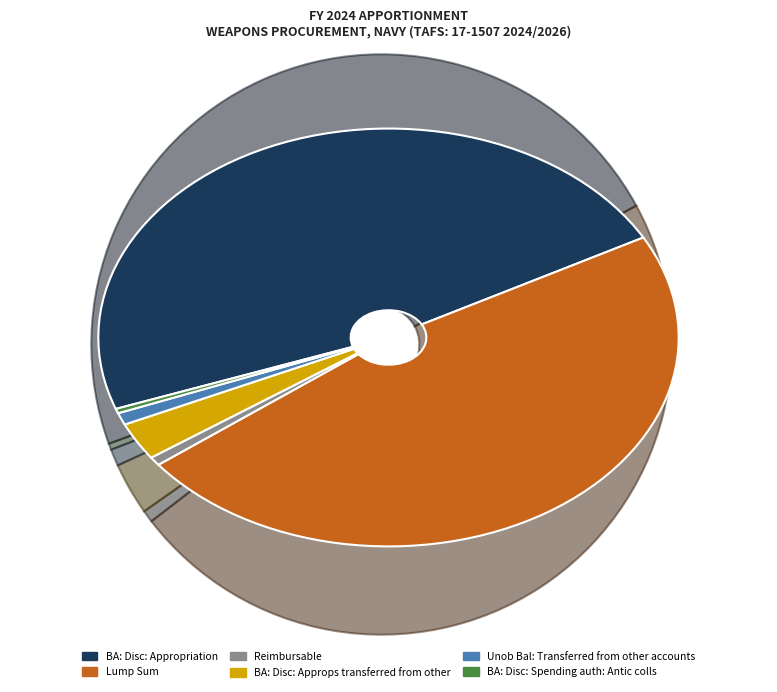

Is Unob Bal: Transferred from other accounts the majority of the pie?

No